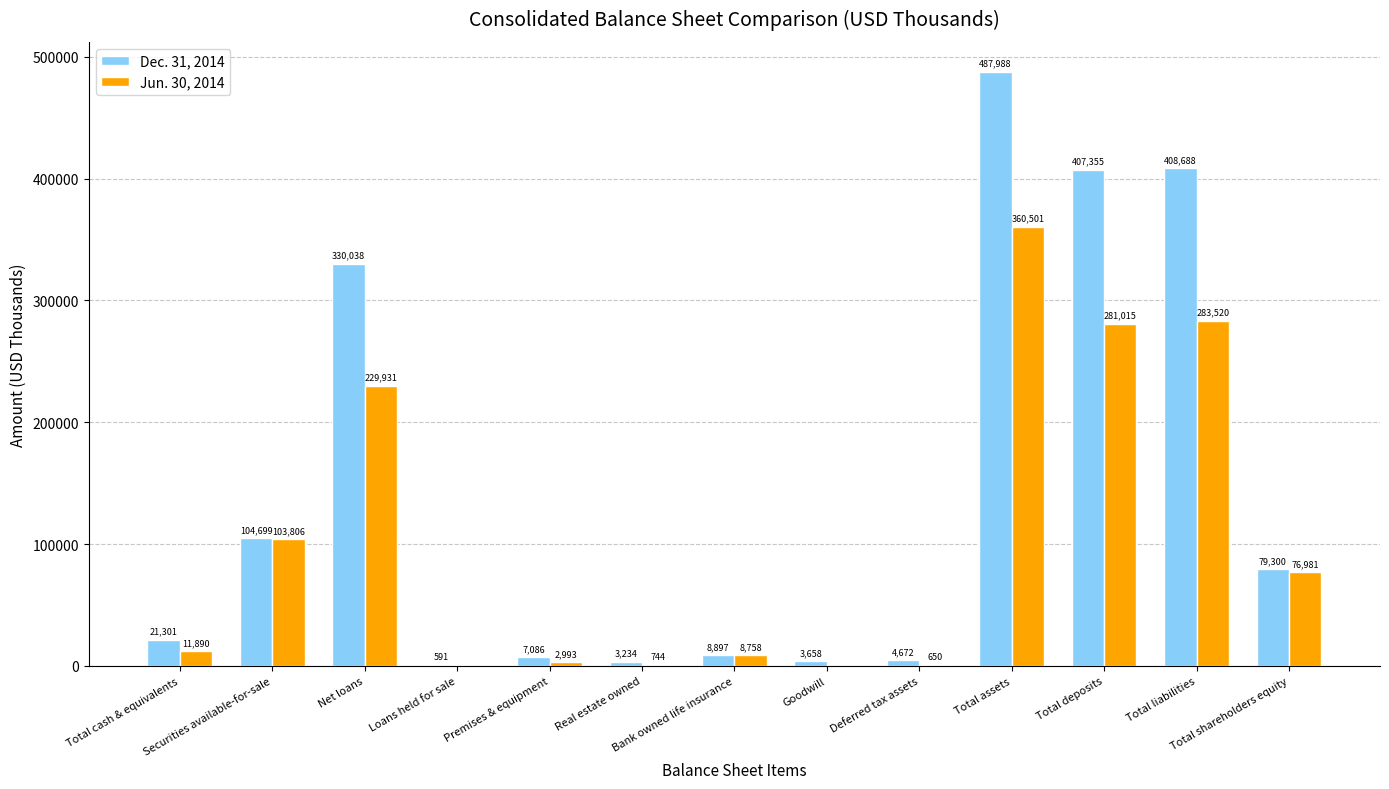

Is it true that Dec. 31, 2014 equals 7086 at Premises & equipment?

True